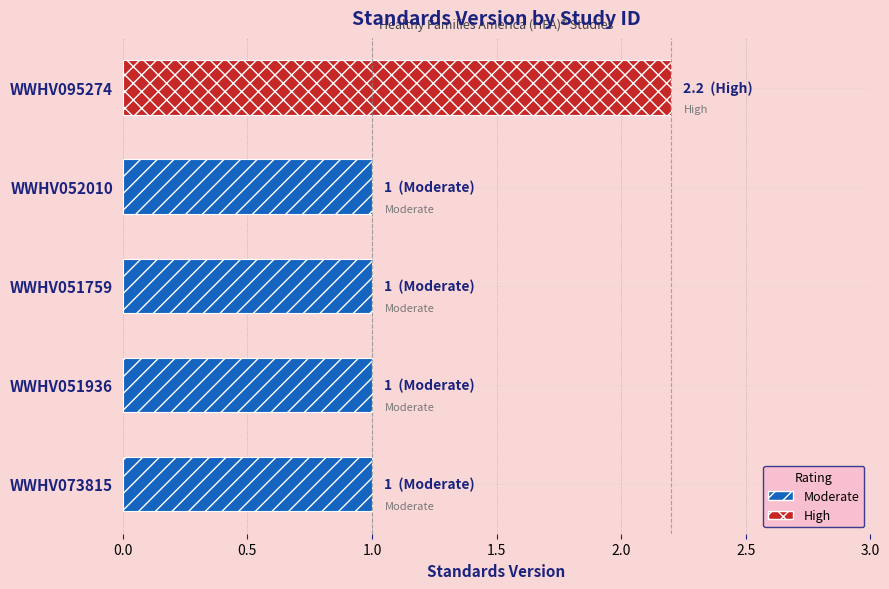

The chart shows a value of 1.6 at WWHV073815. True or false?

False